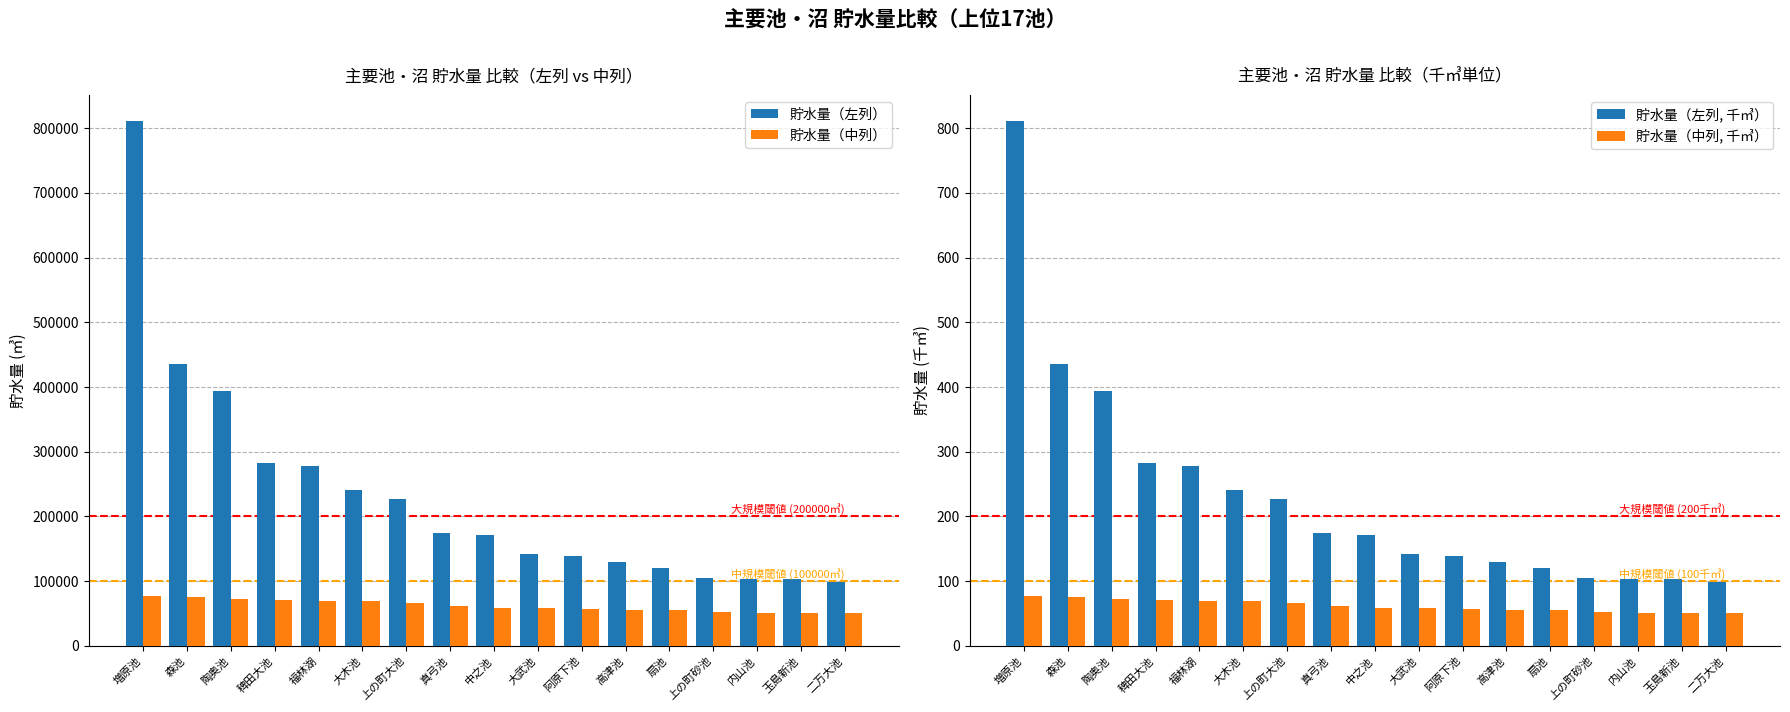

What is the sum of all 貯水量（左列） values?

3955900